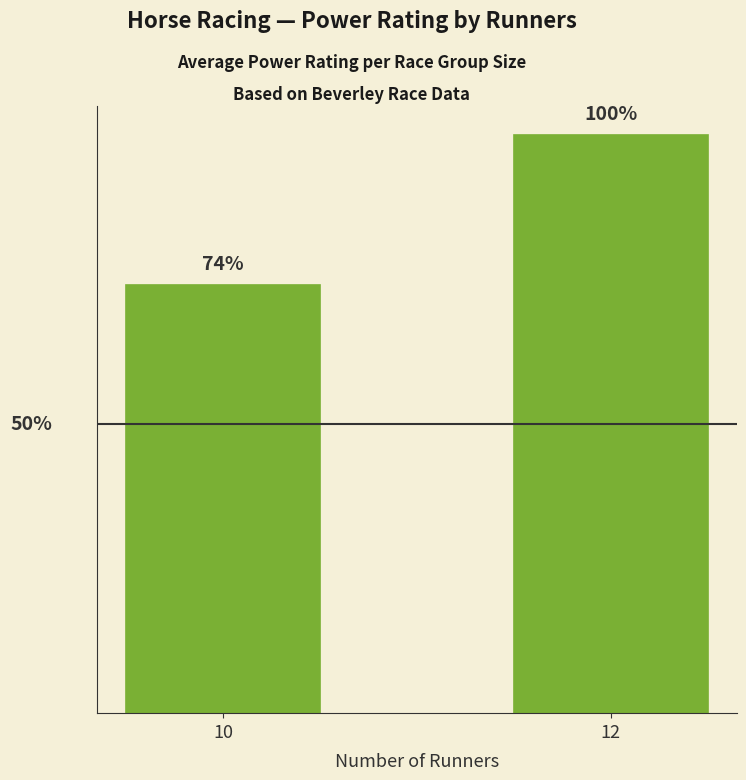

Is it true that the value at 10 is 43.2?

False